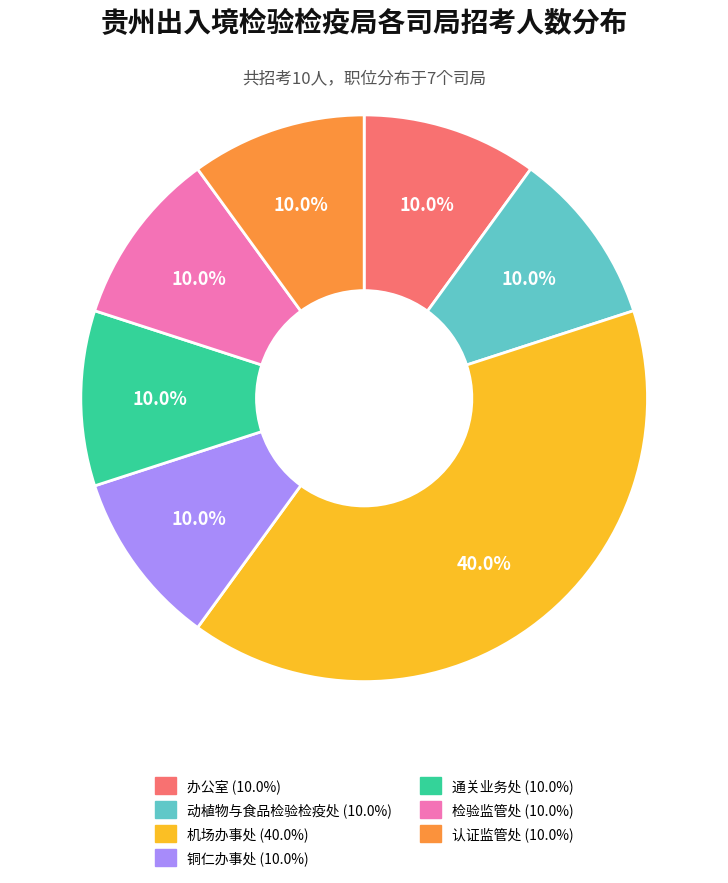

What is the largest slice in the pie chart?

机场办事处